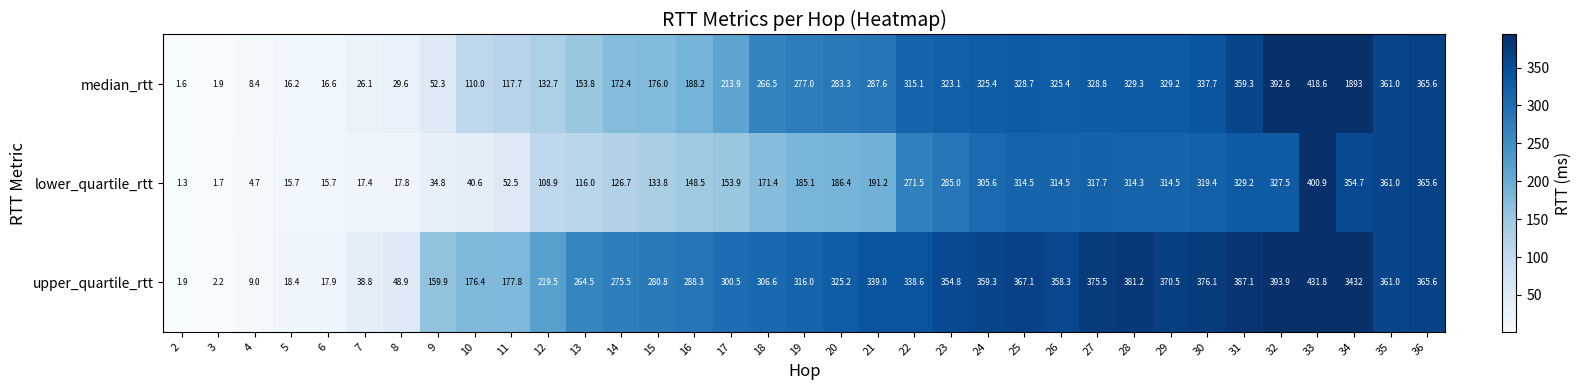

List the labels in order of upper_quartile_rtt value, smallest first.

2, 3, 4, 6, 5, 7, 8, 9, 10, 11, 12, 13, 14, 15, 16, 17, 18, 19, 20, 22, 21, 23, 26, 24, 35, 36, 25, 29, 27, 30, 28, 31, 32, 33, 34